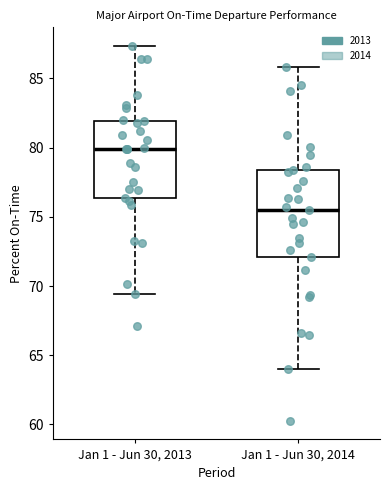

Reading left to right, read every box against the y-axis: the position of its median line, the range the box covers, and the ends of its whiskers. The values are not printed on the chart, so give them approximately, as read against the axis.

Jan 1 - Jun 30, 2013: median 80.0, box 76.5 to 82.0, whiskers 69.5 to 87.5
Jan 1 - Jun 30, 2014: median 75.5, box 72.0 to 78.5, whiskers 64.0 to 86.0